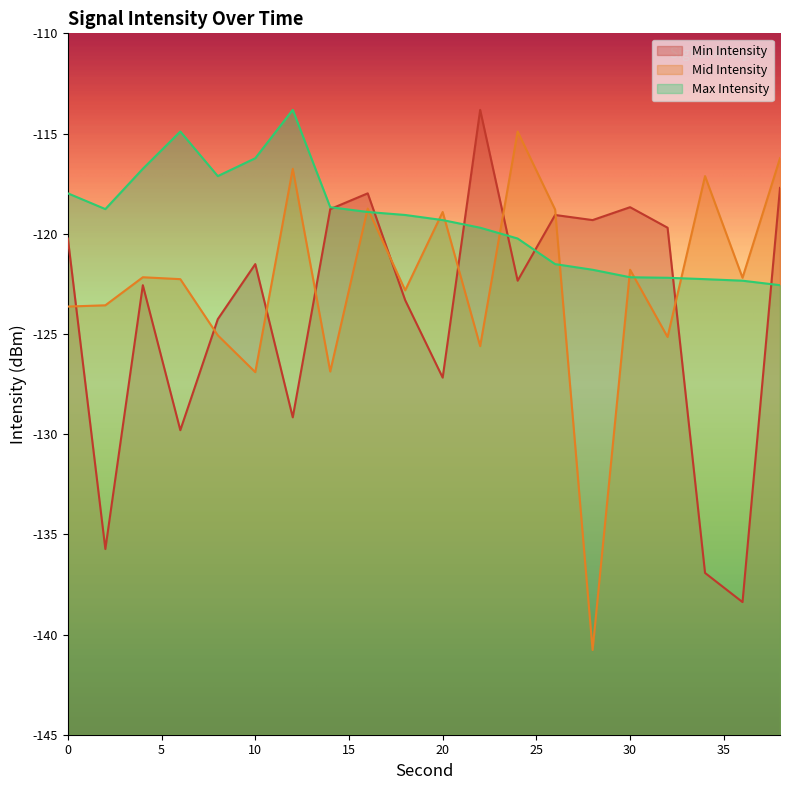

At which category is the sum across all series the highest?

16